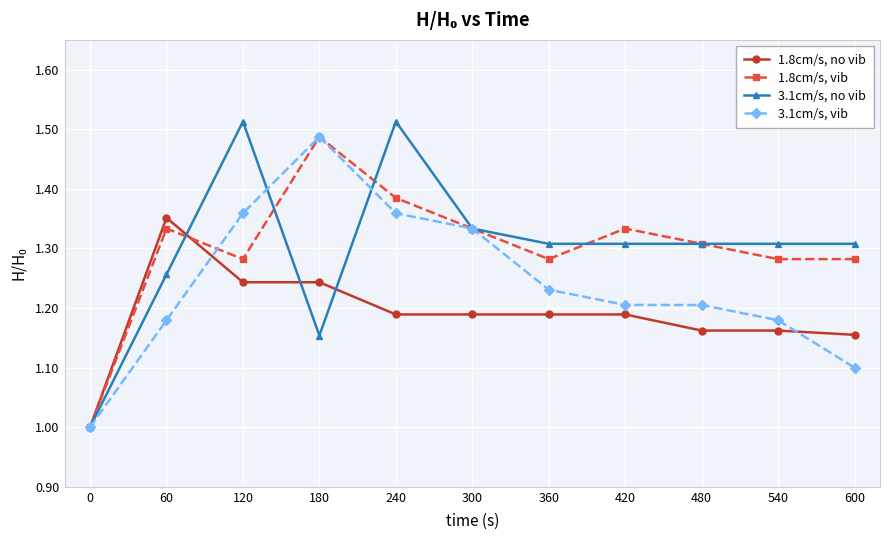

At which category does 3.1cm/s, vib reach its first local peak?

180